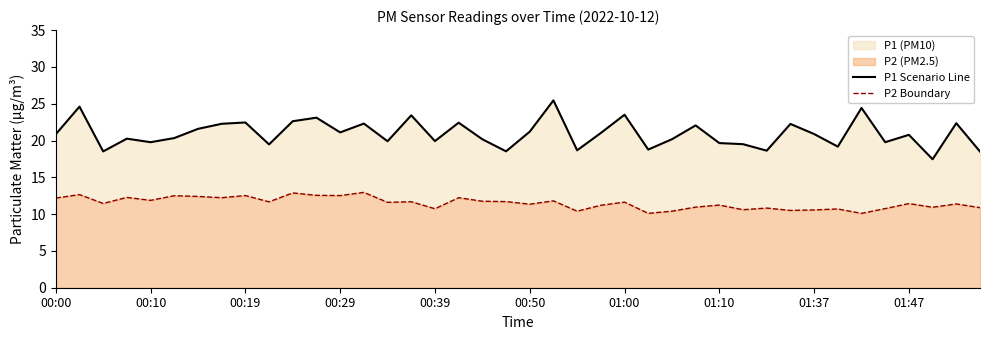

Is it true that P2 Boundary equals 7.6 at 01:00?

False